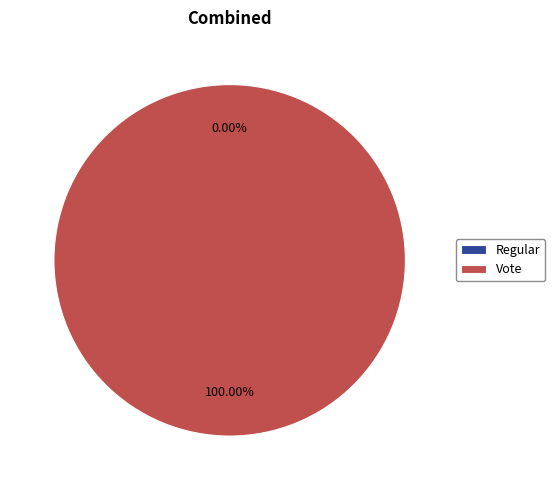

Which category accounts for the majority?

Vote